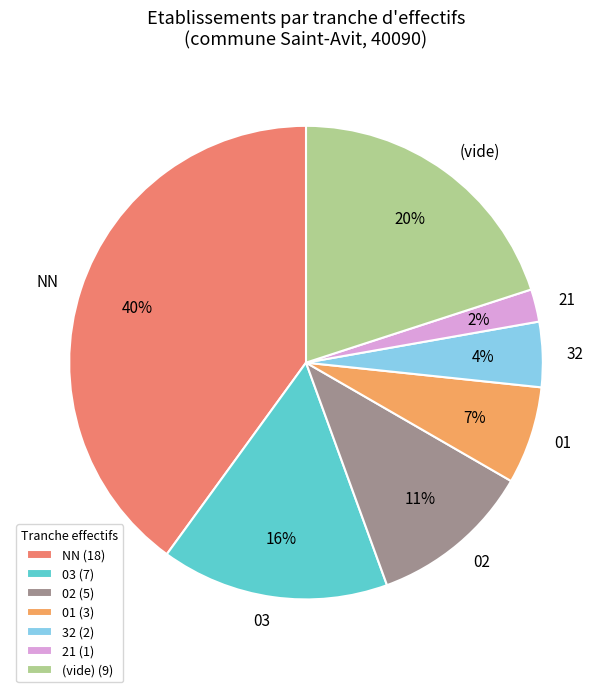

What is the ratio of the value at 02 to the value at NN?

0.3